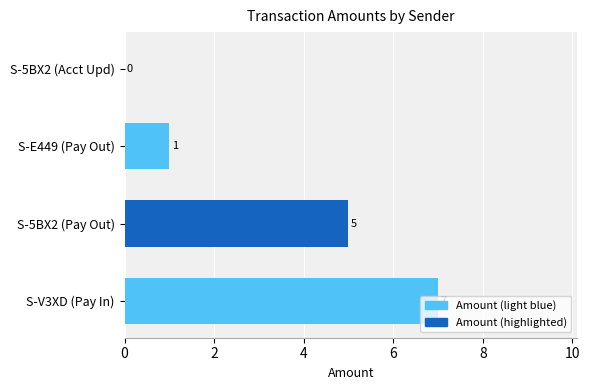

Which has a higher value, S-5BX2 (Acct Upd) or S-5BX2 (Pay Out)?

S-5BX2 (Pay Out)